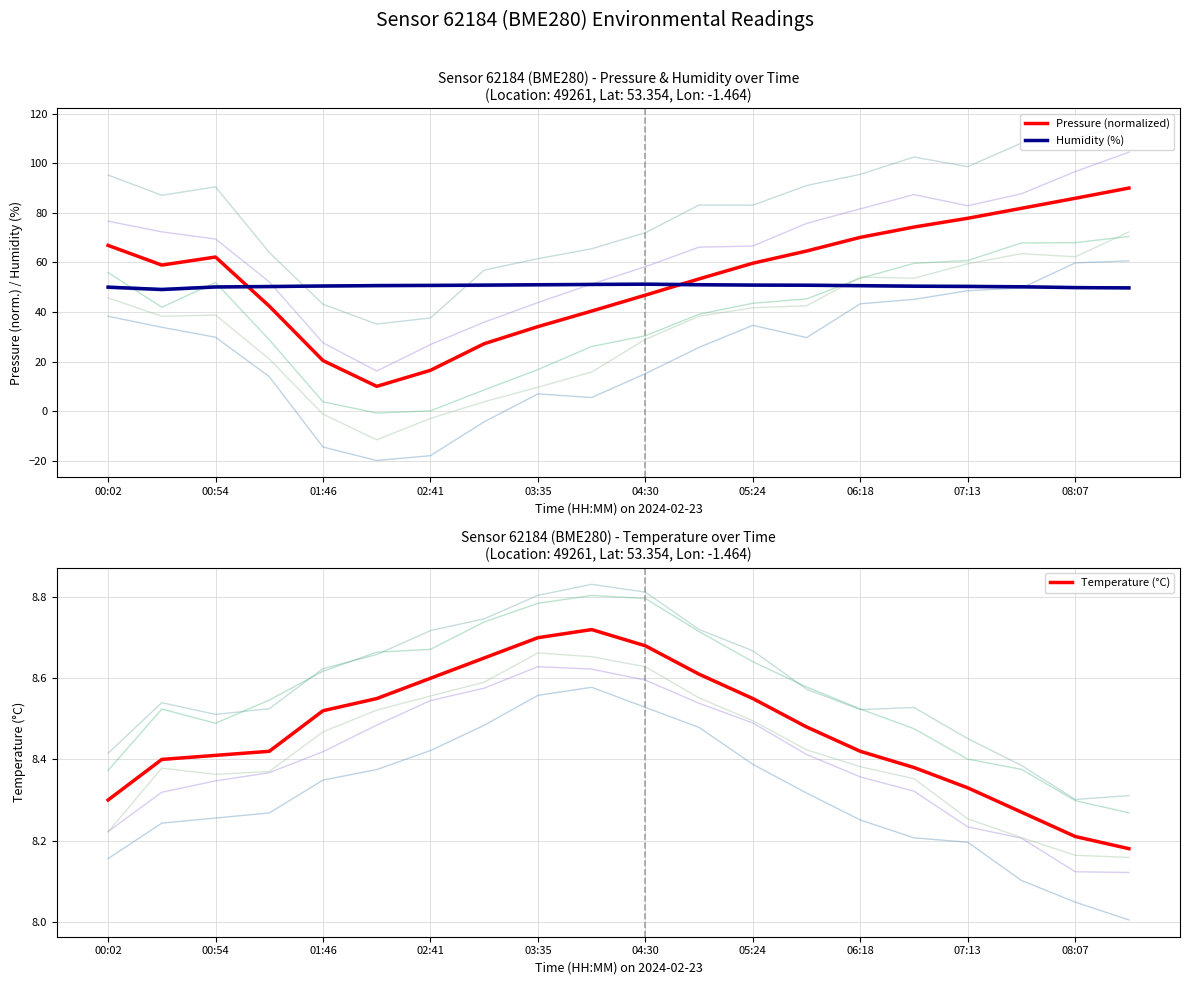

True or false: Humidity (%) and Temperature (°C) cross at least once.

False